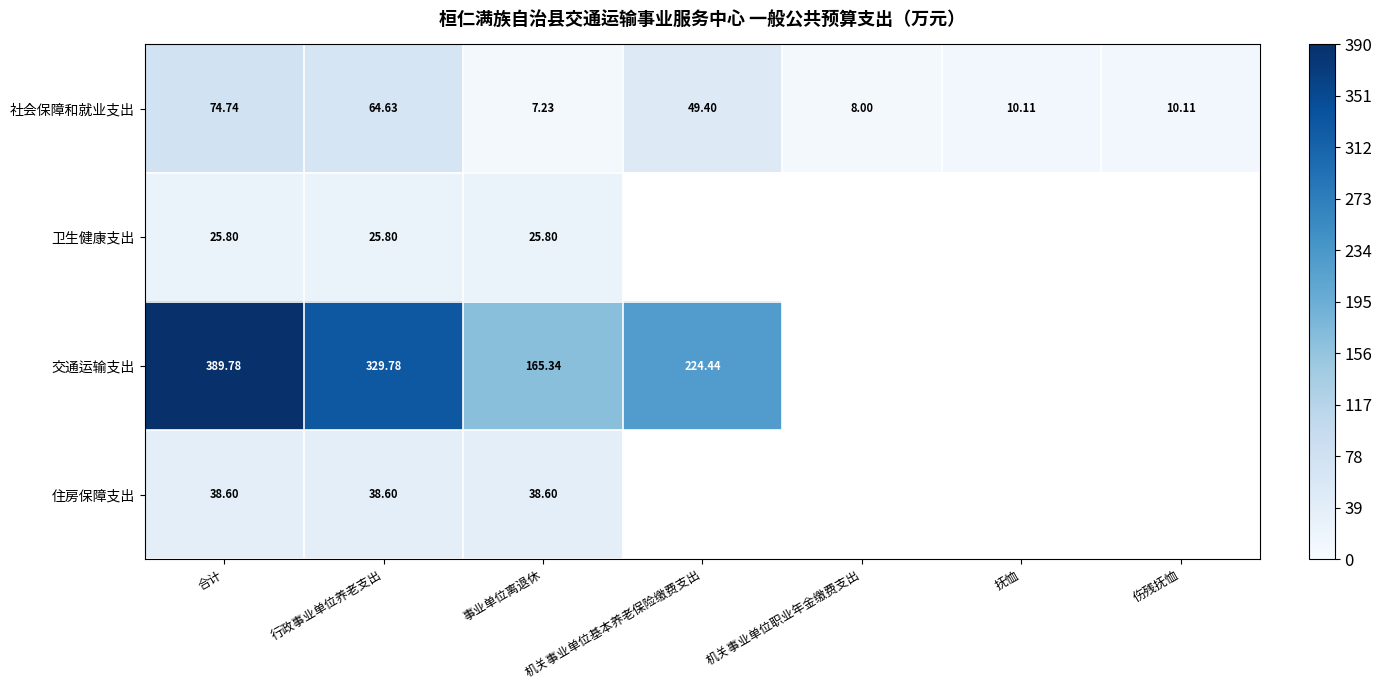

The 交通运输支出 series shows 389.8 at 合计. True or false?

True